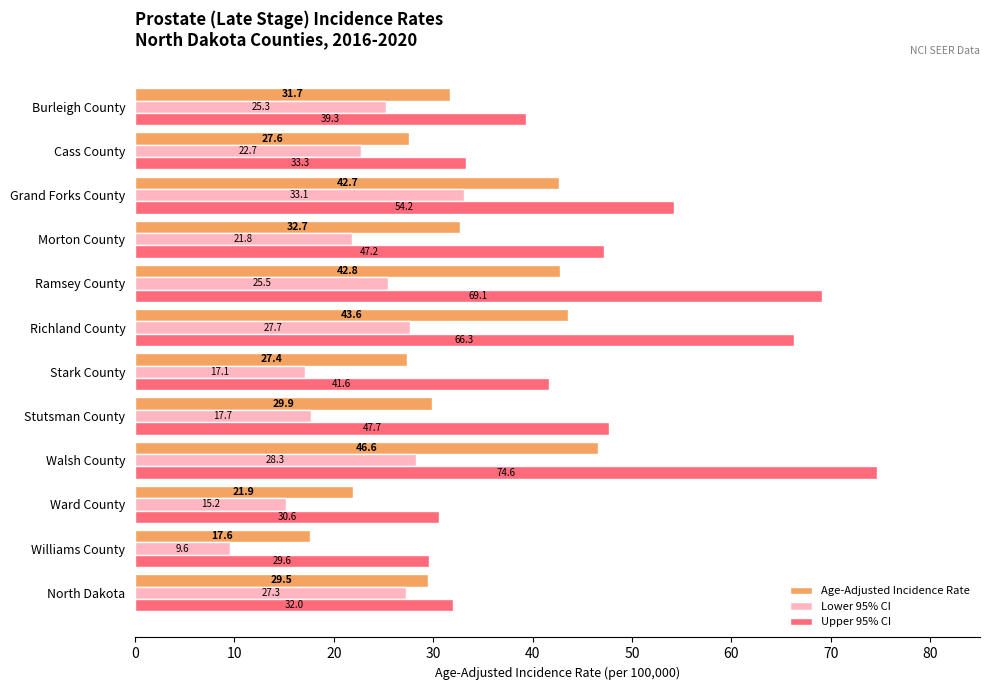

Where is Lower 95% CI nearest to the value 21?

Morton County